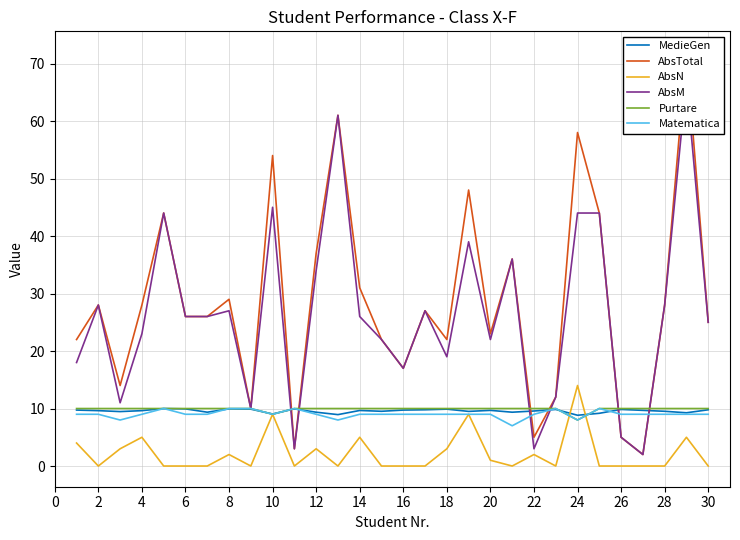

What is the approximate value of AbsN at 24?

14.0